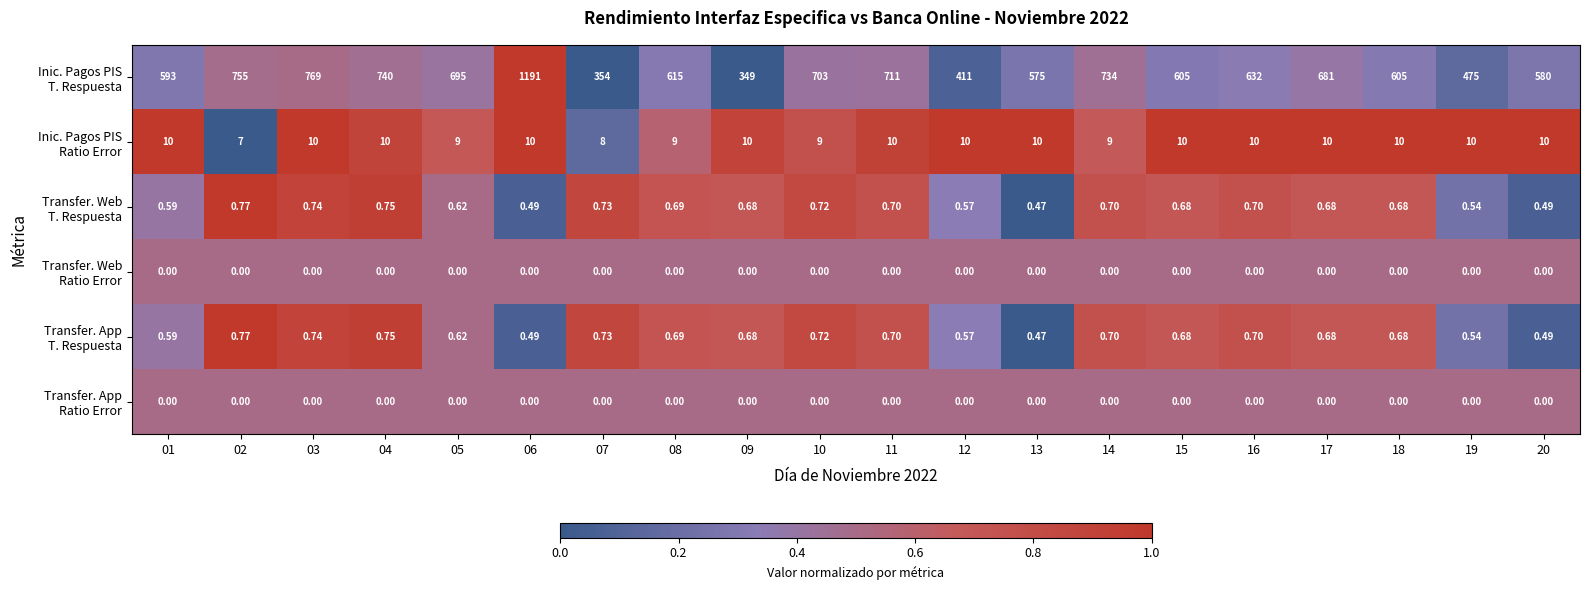

Rank the series at 18 from highest to lowest value.

Inic. Pagos PIS Ratio Error, Transfer. Web T. Respuesta, Transfer. App T. Respuesta, Transfer. Web Ratio Error, Transfer. App Ratio Error, Inic. Pagos PIS T. Respuesta